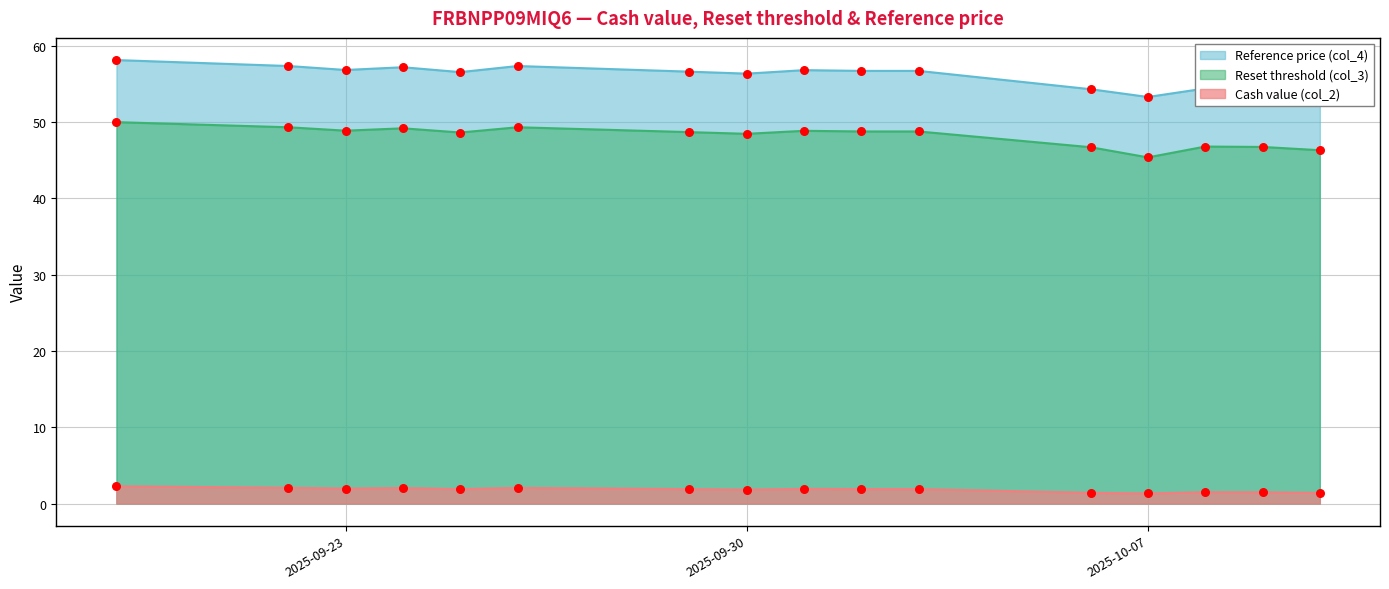

Which series has the largest total across all categories?

Reference price (col_4)